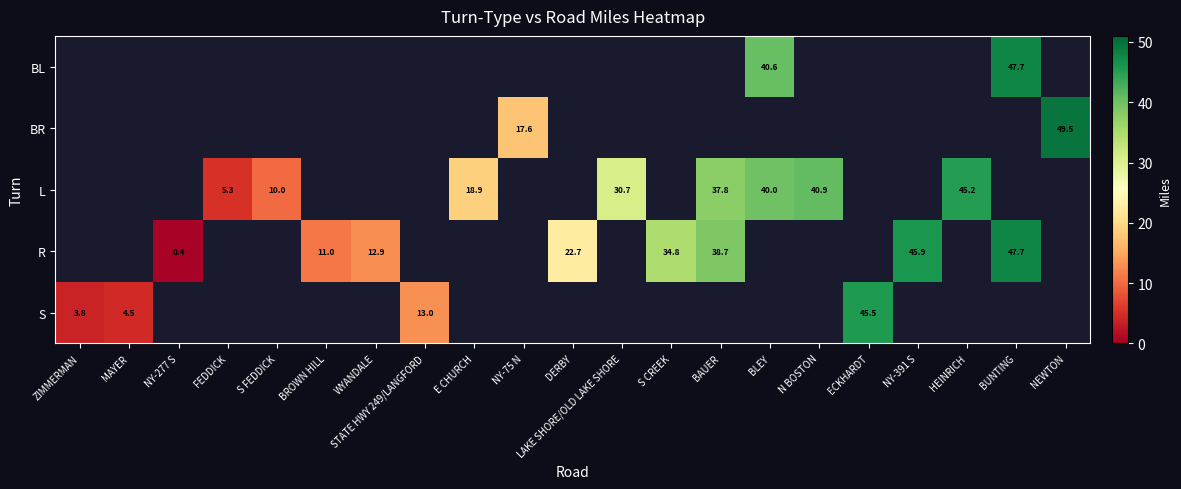

Between MAYER and NY-75 N, which is larger?

NY-75 N